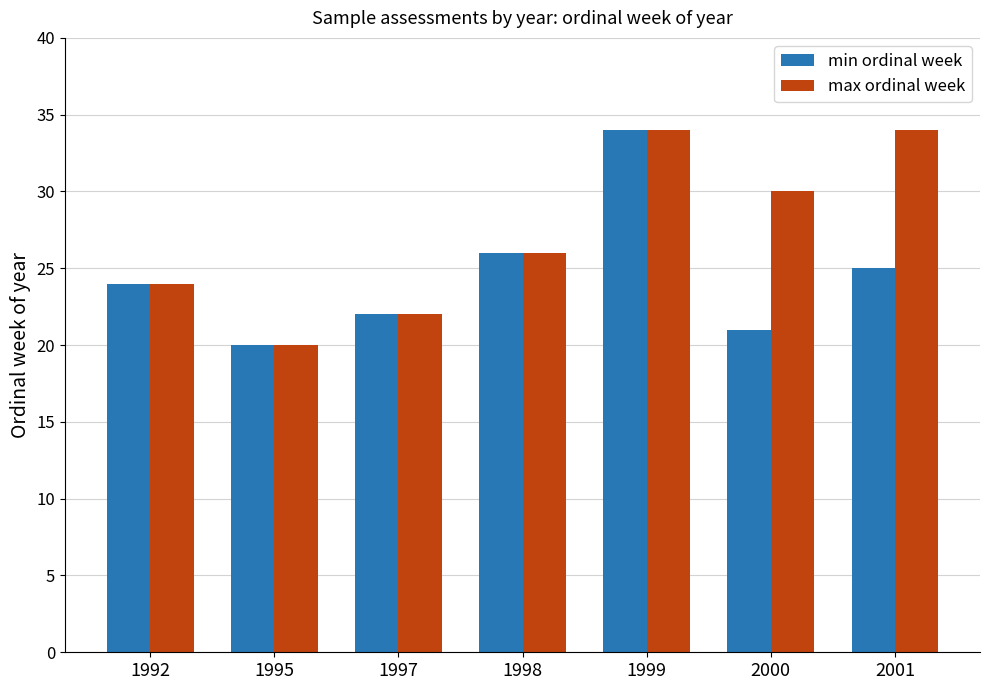

Where is min ordinal week nearest to the value 27?

1998